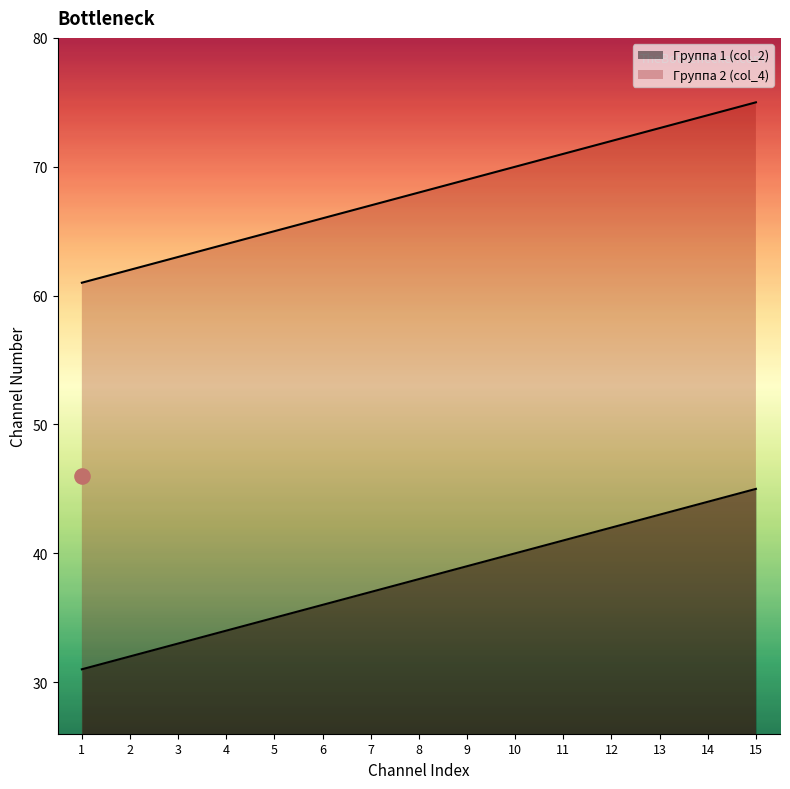

At how many categories does at least one series exceed 68?

7